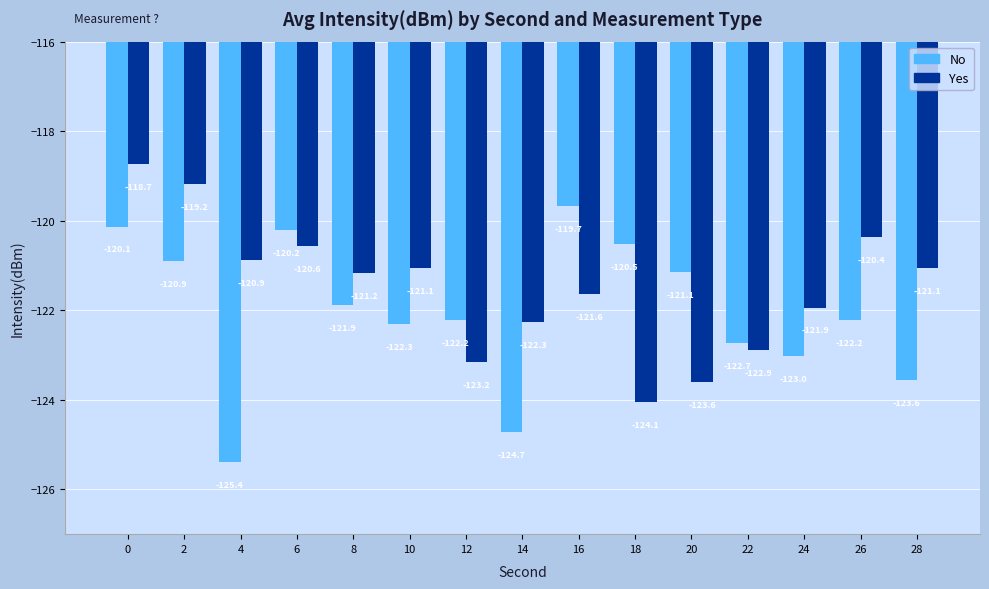

What is the total value across all series at 0?

-238.9